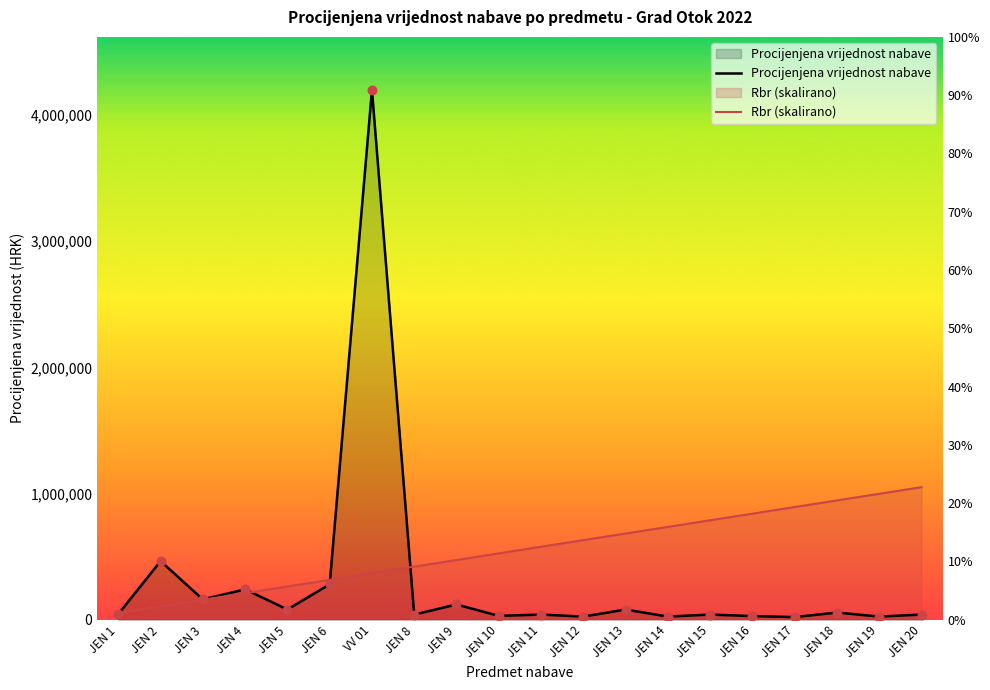

Which series contains the highest Y value?

Procijenjena vrijednost nabave